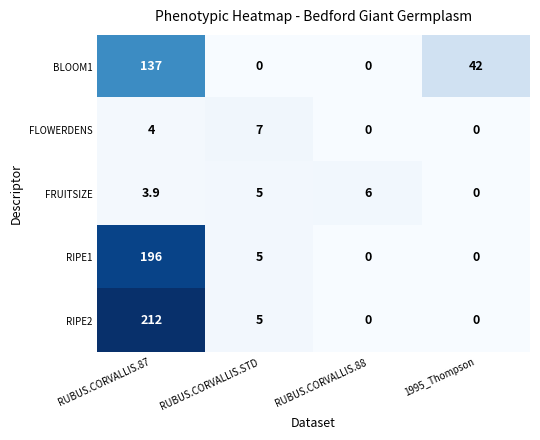

The FRUITSIZE series shows 0.0 at 1995_Thompson. True or false?

True